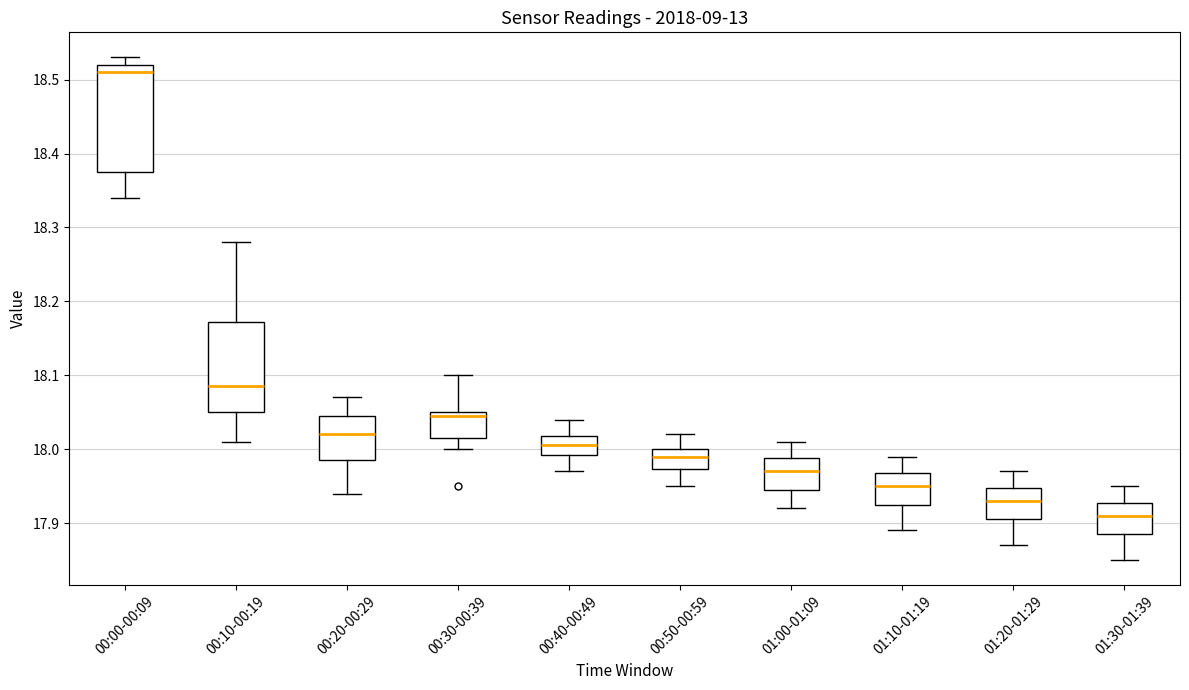

Reading left to right, read every box against the y-axis: the position of its median line, the range the box covers, and the ends of its whiskers. The values are not printed on the chart, so give them approximately, as read against the axis.

00:00-00:09: median 18.51, box 18.38 to 18.52, whiskers 18.34 to 18.53
00:10-00:19: median 18.09, box 18.05 to 18.17, whiskers 18.01 to 18.28
00:20-00:29: median 18.02, box 17.99 to 18.05, whiskers 17.94 to 18.07
00:30-00:39: median 18.05 (just below the box's upper edge), box 18.02 to 18.05, whiskers 18.00 to 18.10
00:40-00:49: median 18.01, box 17.99 to 18.02, whiskers 17.97 to 18.04
00:50-00:59: median 17.99, box 17.97 to 18.00, whiskers 17.95 to 18.02
01:00-01:09: median 17.97, box 17.95 to 17.99, whiskers 17.92 to 18.01
01:10-01:19: median 17.95, box 17.93 to 17.97, whiskers 17.89 to 17.99
01:20-01:29: median 17.93, box 17.91 to 17.95, whiskers 17.87 to 17.97
01:30-01:39: median 17.91, box 17.89 to 17.93, whiskers 17.85 to 17.95